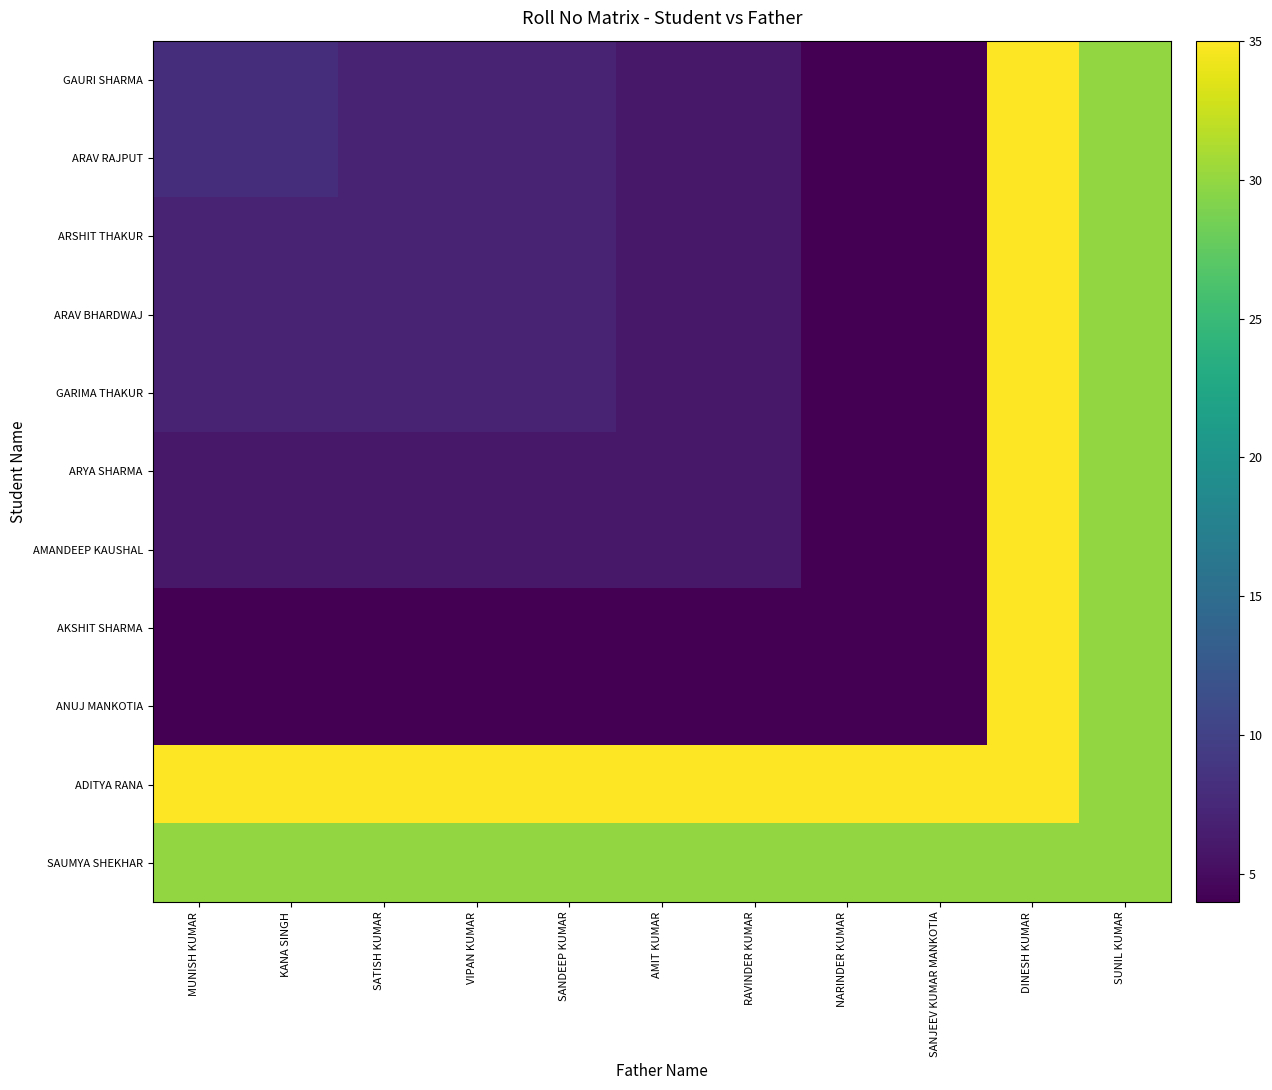

How many distinct data groups are displayed?

11